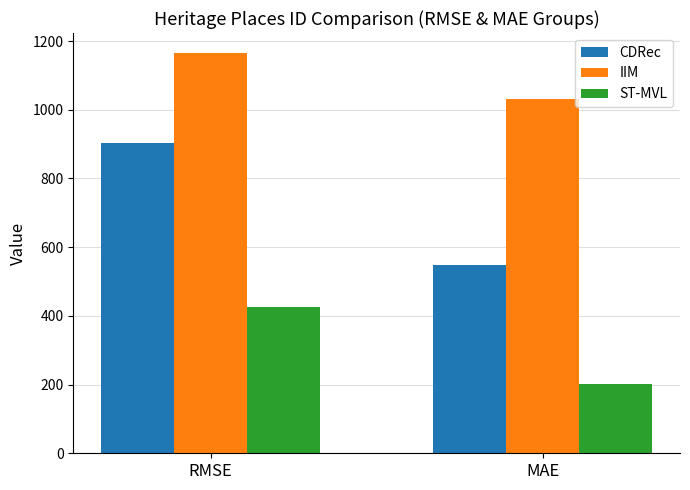

What is the difference between the CDRec values at MAE and RMSE?

355